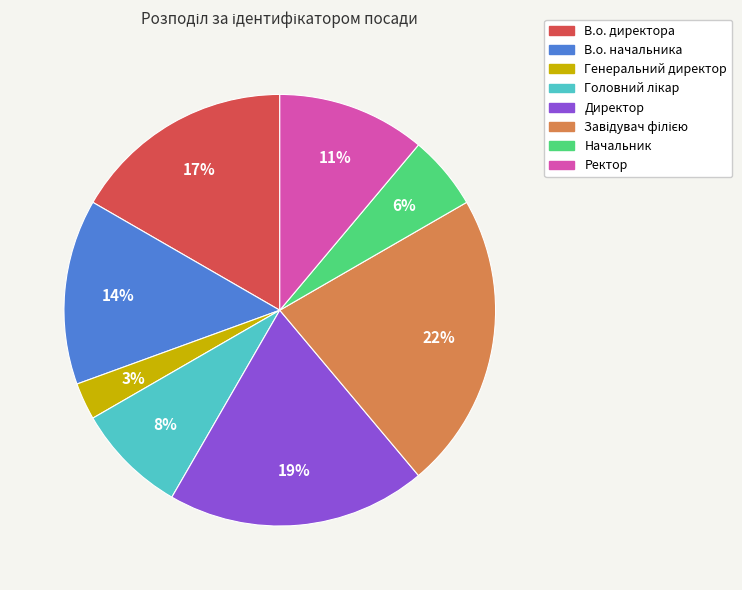

Which has a higher value, В.о. директора or Директор?

Директор